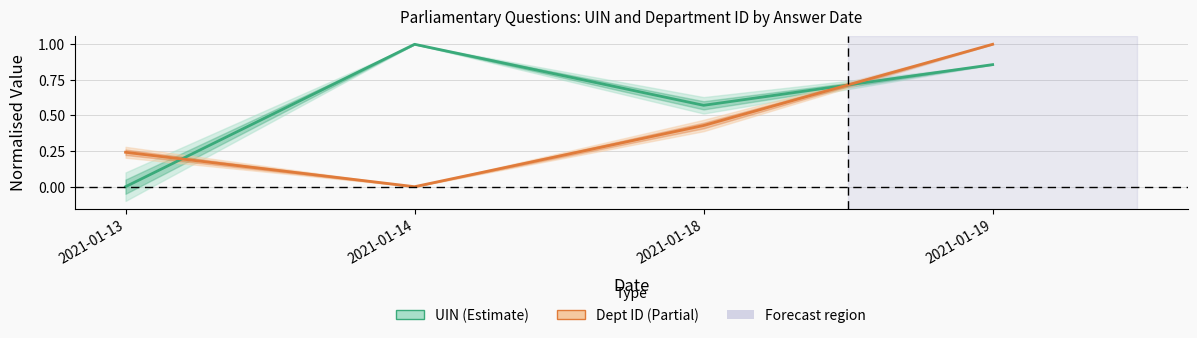

After their last crossing, which series has the higher values: Dept ID (normalised) or UIN (normalised)?

Dept ID (normalised)